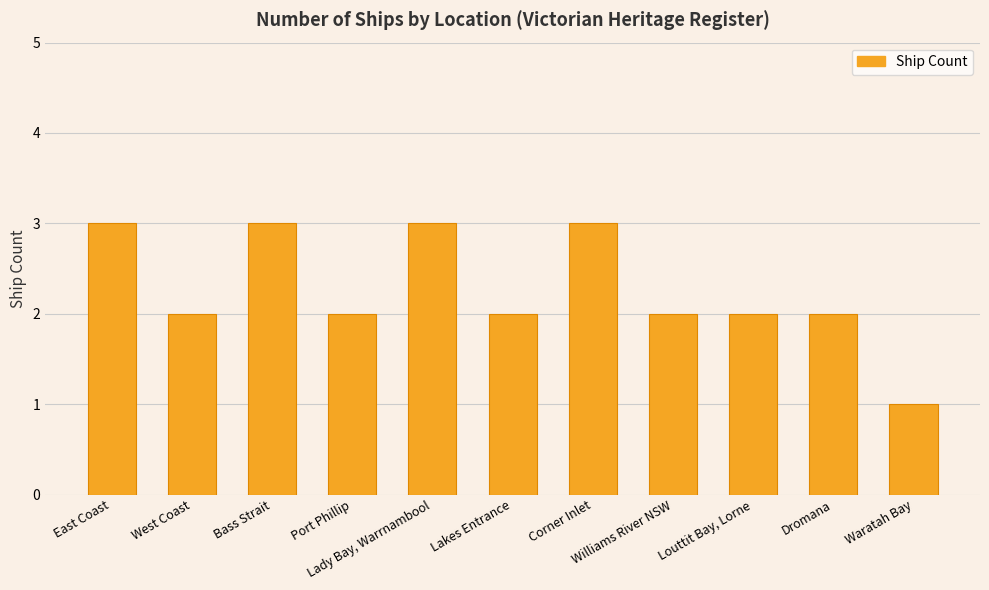

Reading left to right, list all the values displayed in this chart.

East Coast=3	West Coast=2	Bass Strait=3	Port Phillip=2	Lady Bay, Warrnambool=3	Lakes Entrance=2	Corner Inlet=3	Williams River NSW=2	Louttit Bay, Lorne=2	Dromana=2	Waratah Bay=1